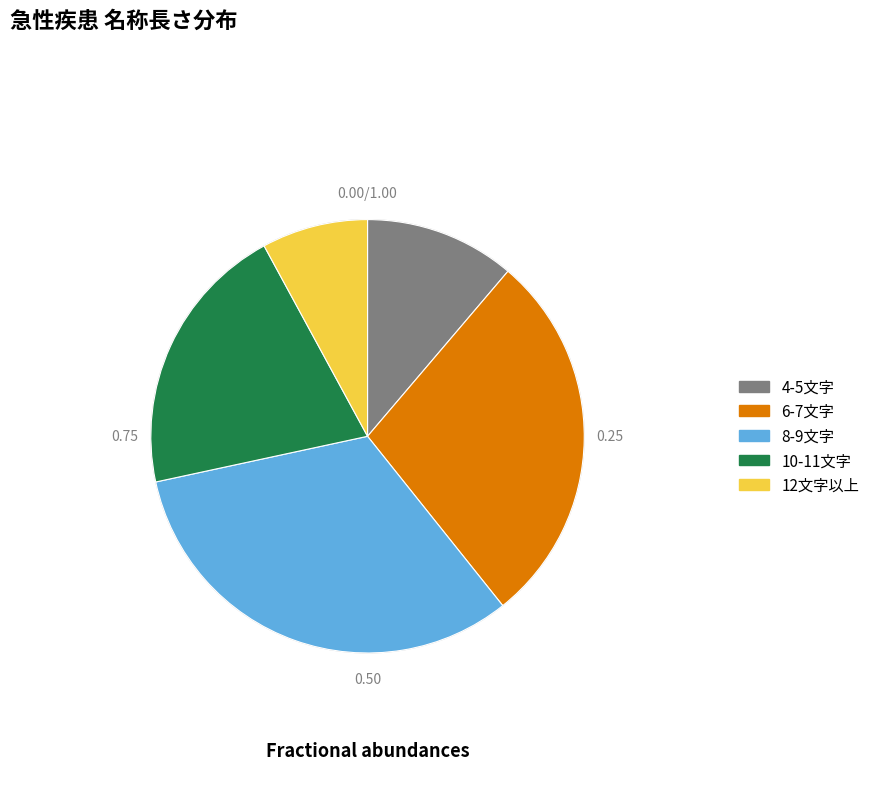

Count the number of slices in the pie.

5